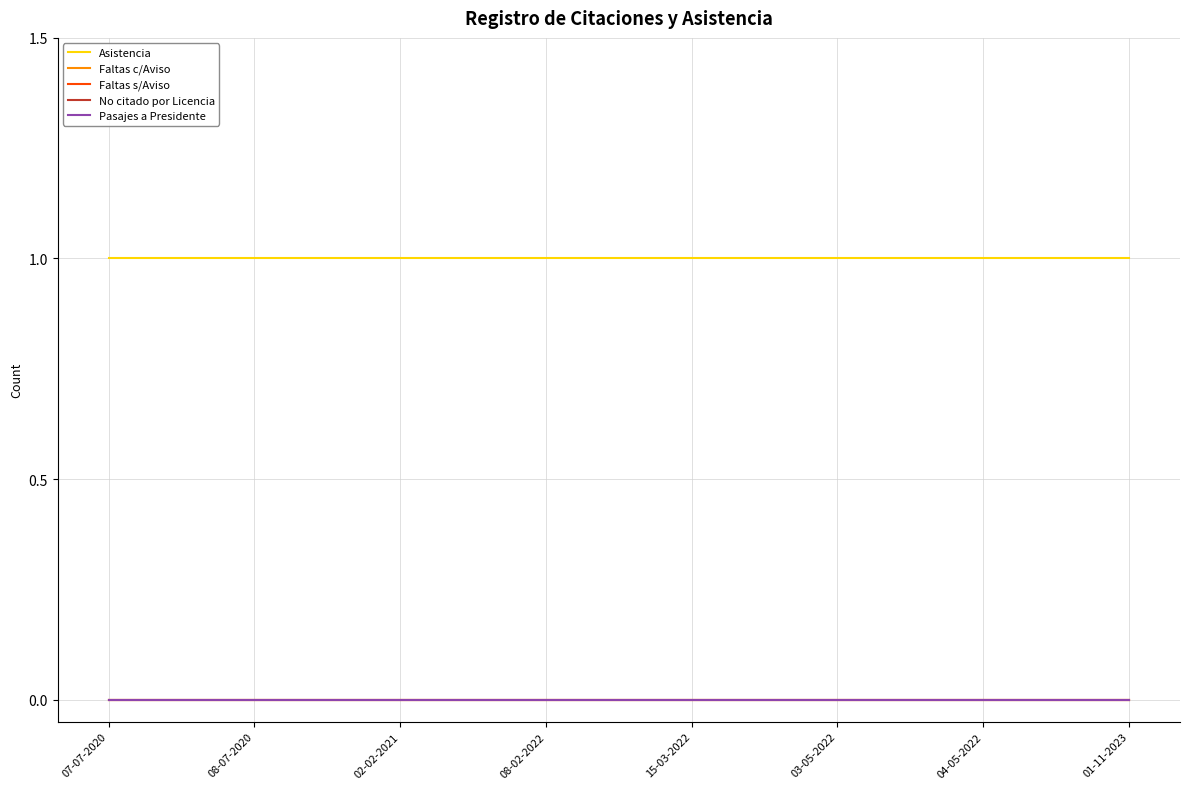

What is the label of the 6th point from the right?

02-02-2021